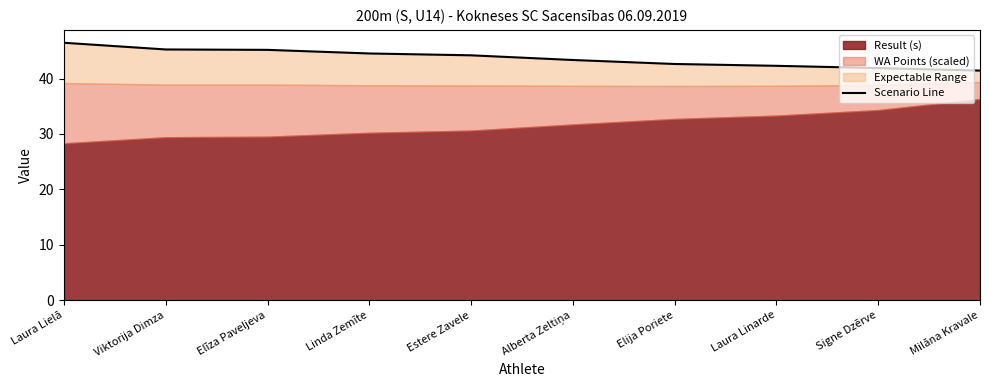

Reading right to left, extract all data points from this chart.

41.4	41.9	42.3	42.6	43.3	44.2	44.5	45.2	45.2	46.5